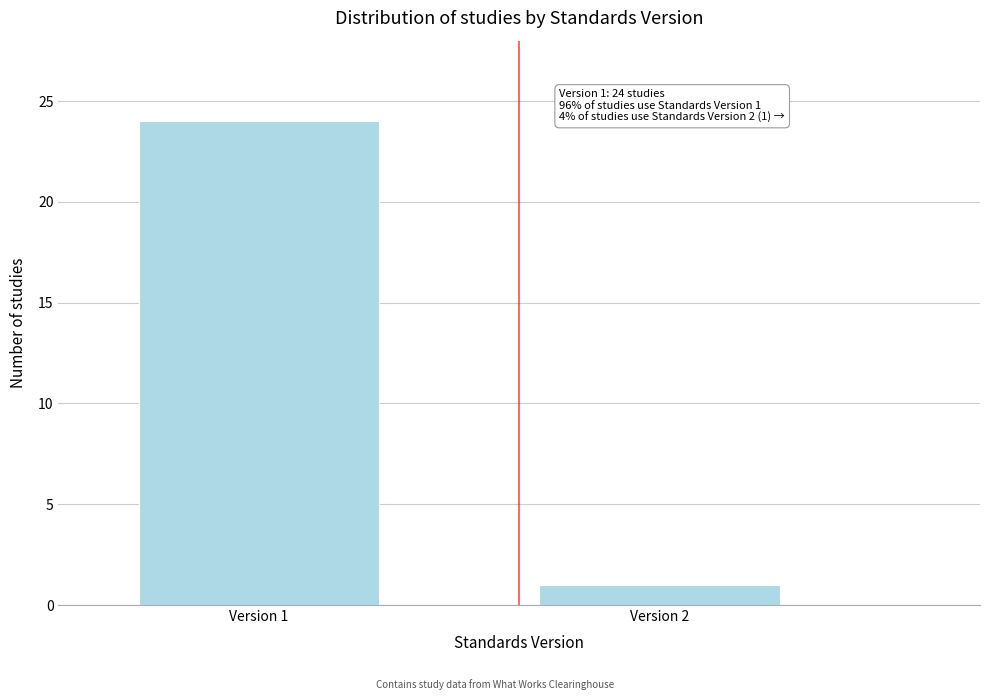

Reading left to right, transcribe all the data shown in this chart.

24	1